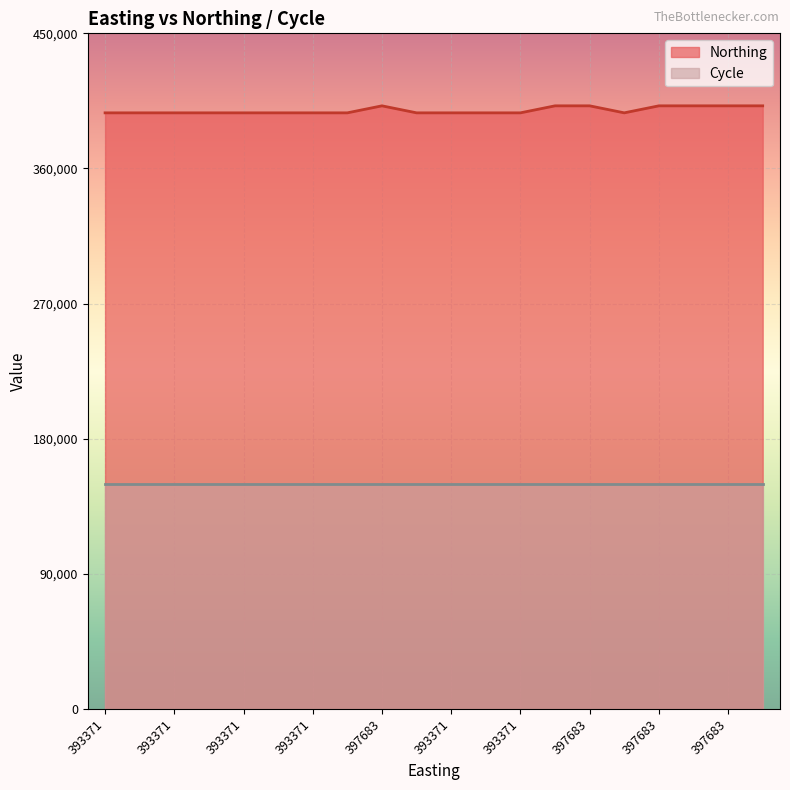

What is the difference between the second highest and second lowest values?

4670